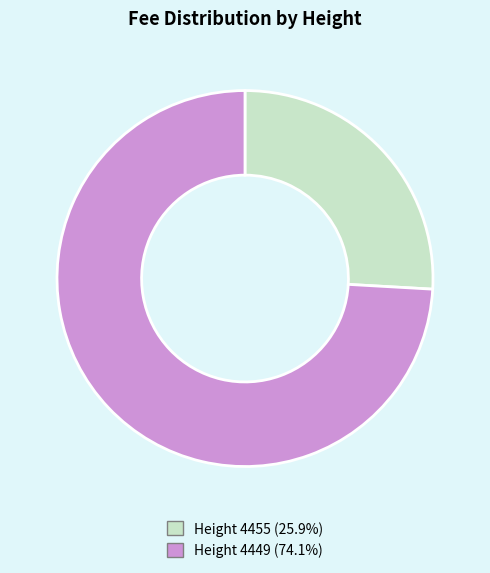

Is the sum of Height 4449 and Height 4455 greater than half?

Yes